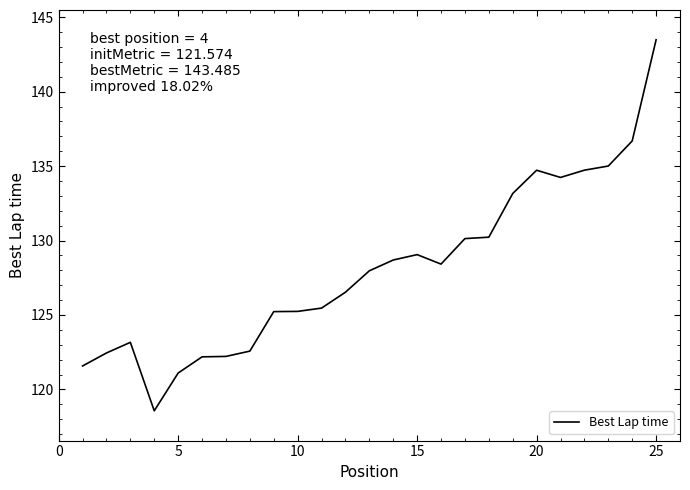

How many values are below 127?

12